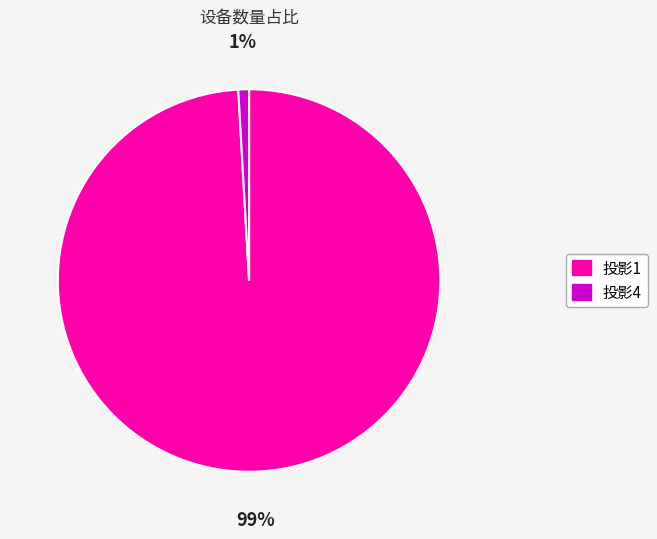

Which slice is the largest?

投影1